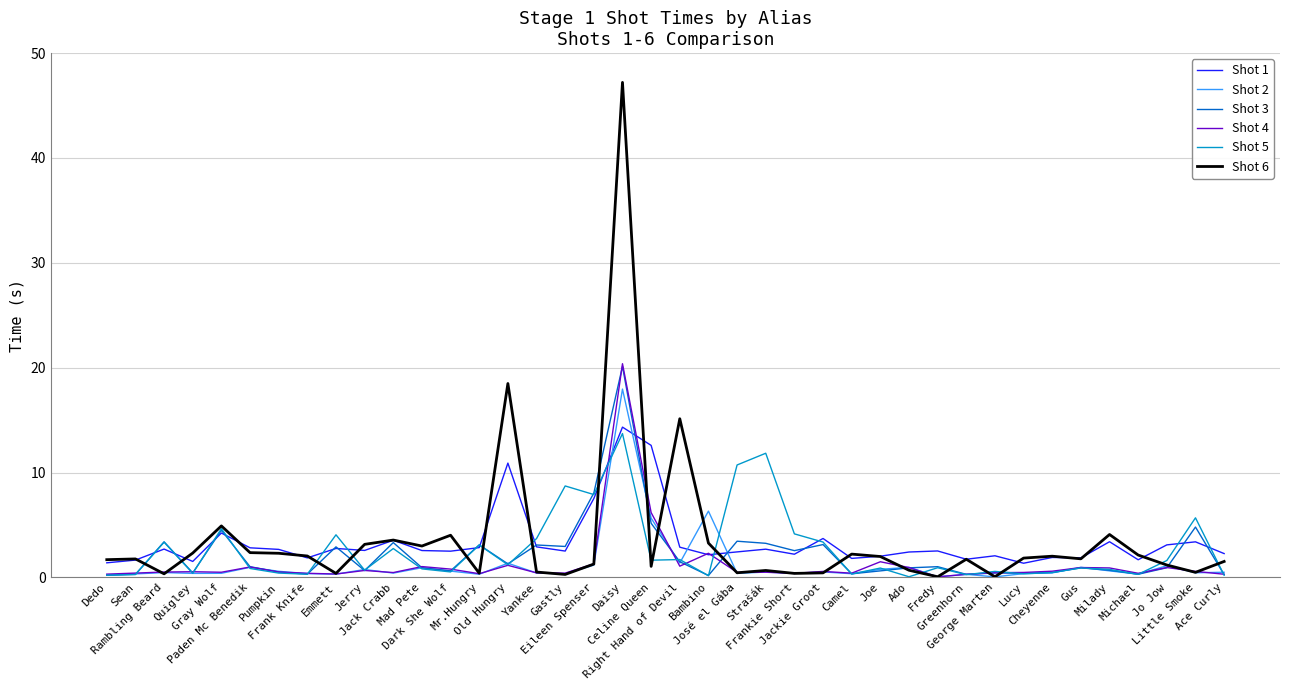

Which series has the widest spread of values?

Shot 6